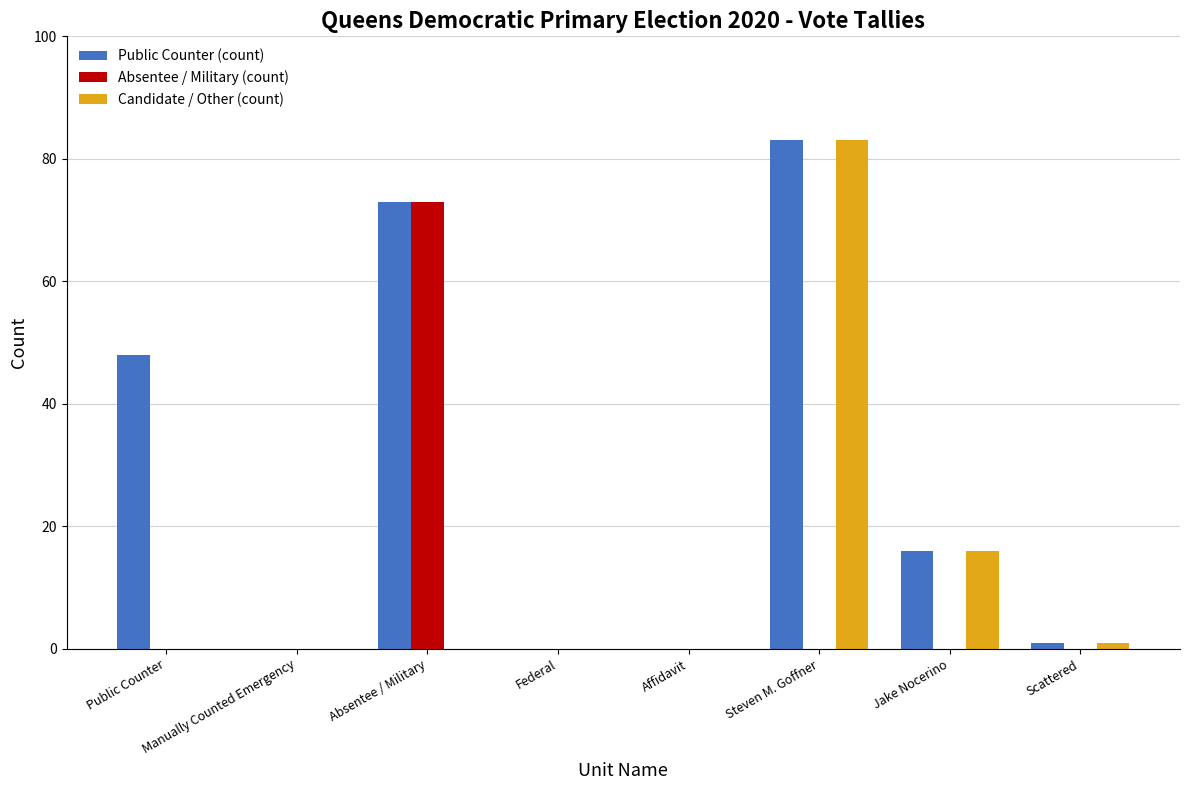

Which category has the highest value in the Candidate / Other (count) series?

Steven M. Goffner